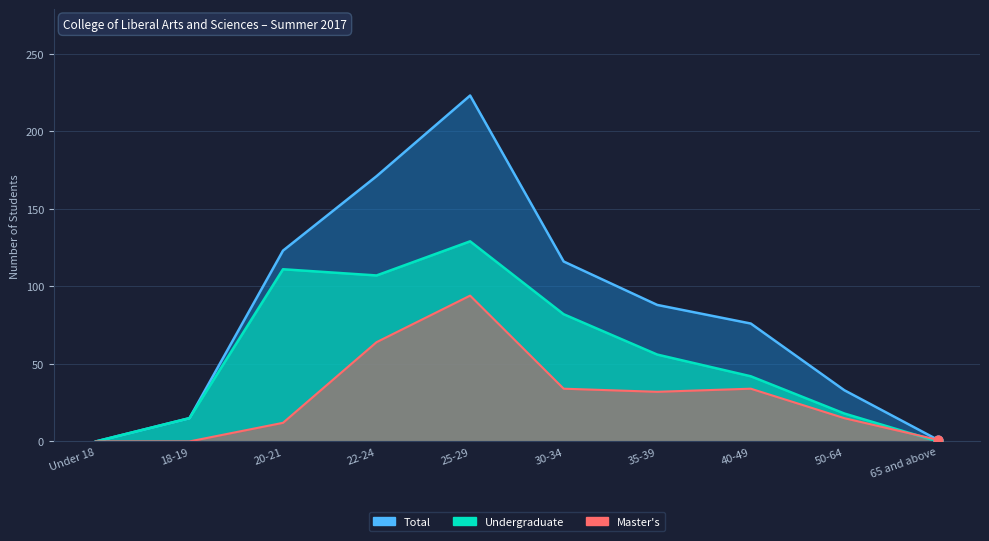

Which series reaches the minimum Y coordinate?

Undergraduate